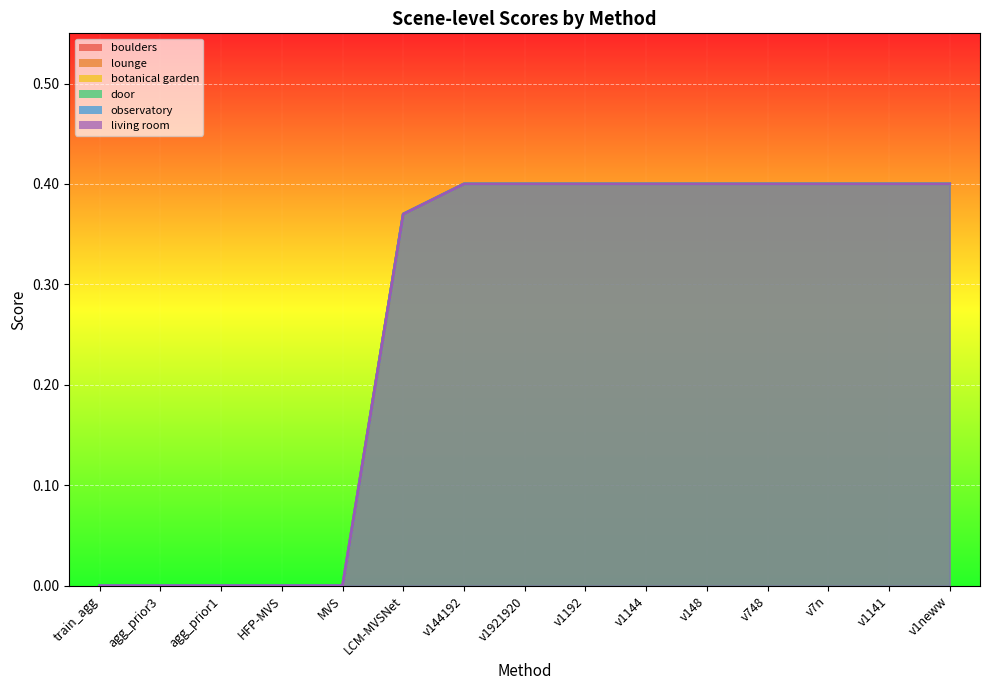

True or false: boulders has more than 2 points higher than both neighbors.

False